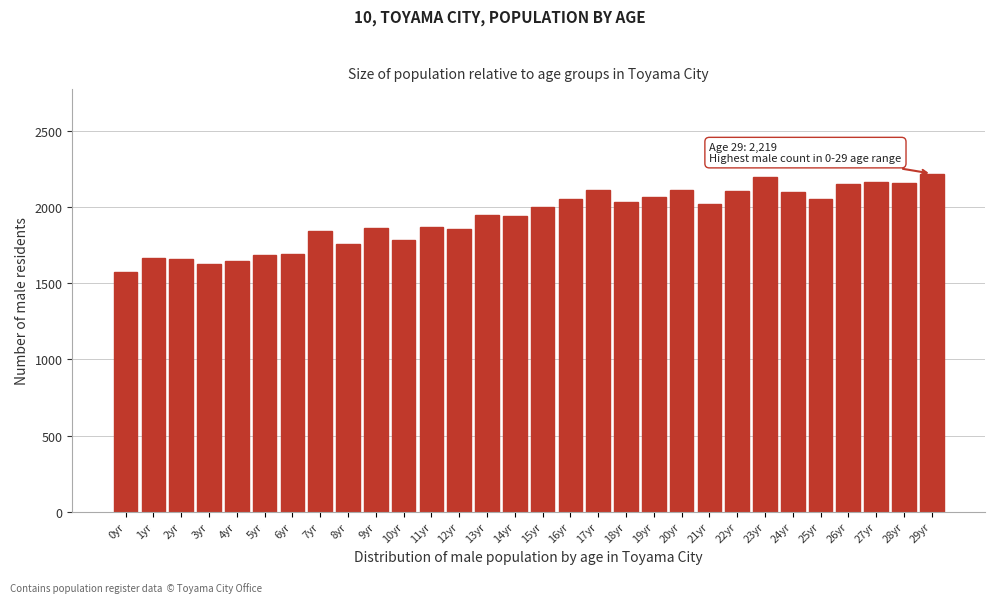

What is the label of the 19th bar from the left?

18yr